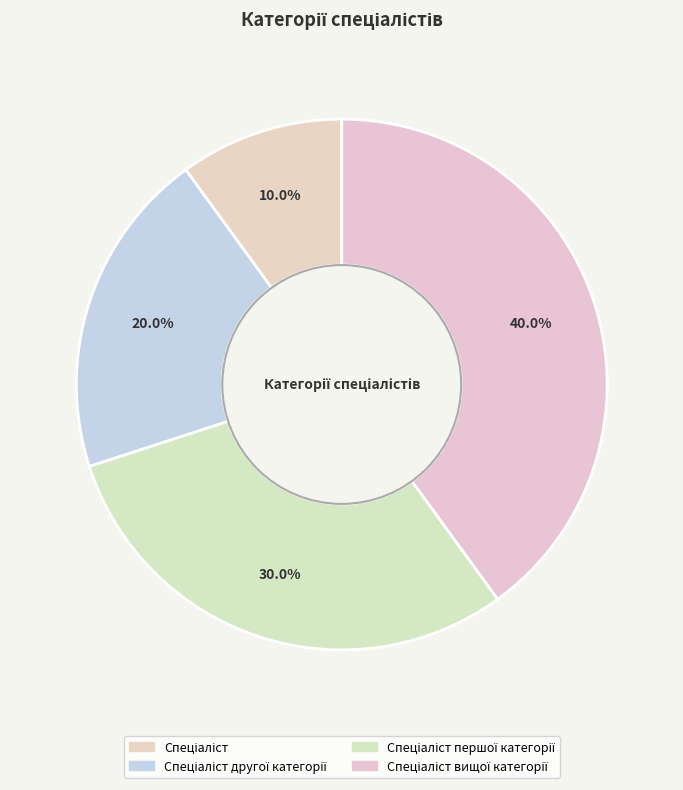

Count the number of slices in the pie.

4